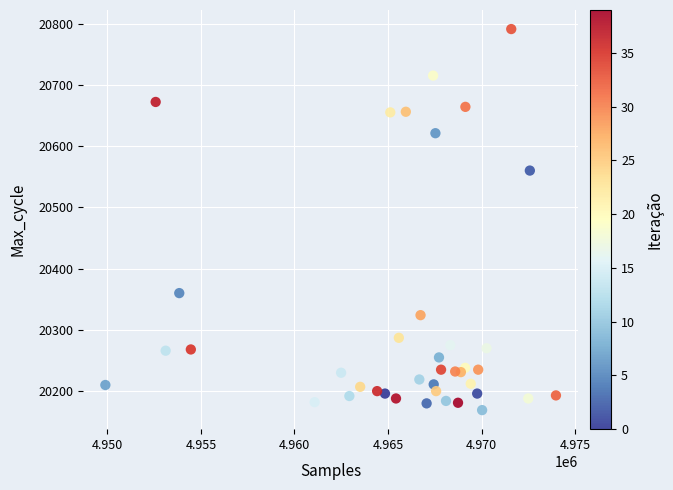

What Y value in the scatter plot is closest to 20480?

20560